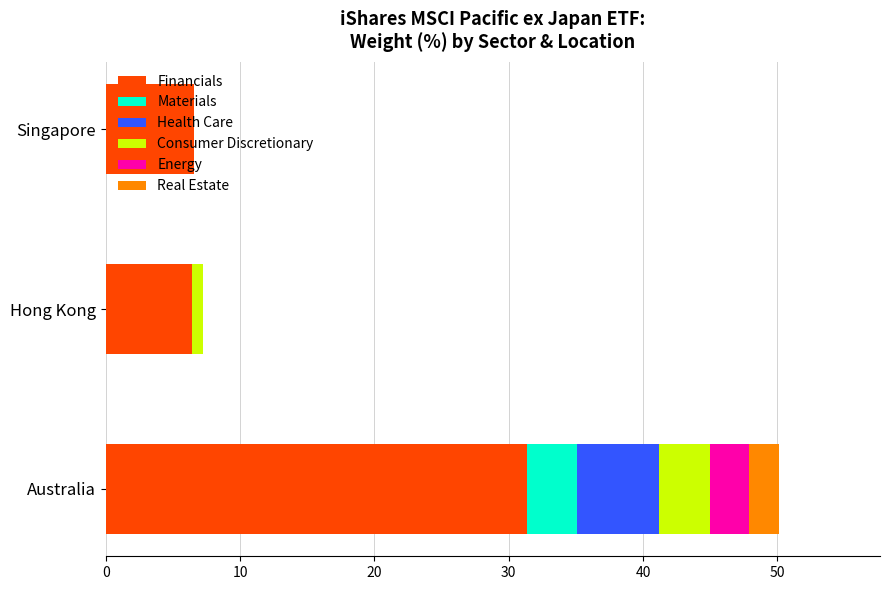

What is the total value across all series at Australia?

50.1